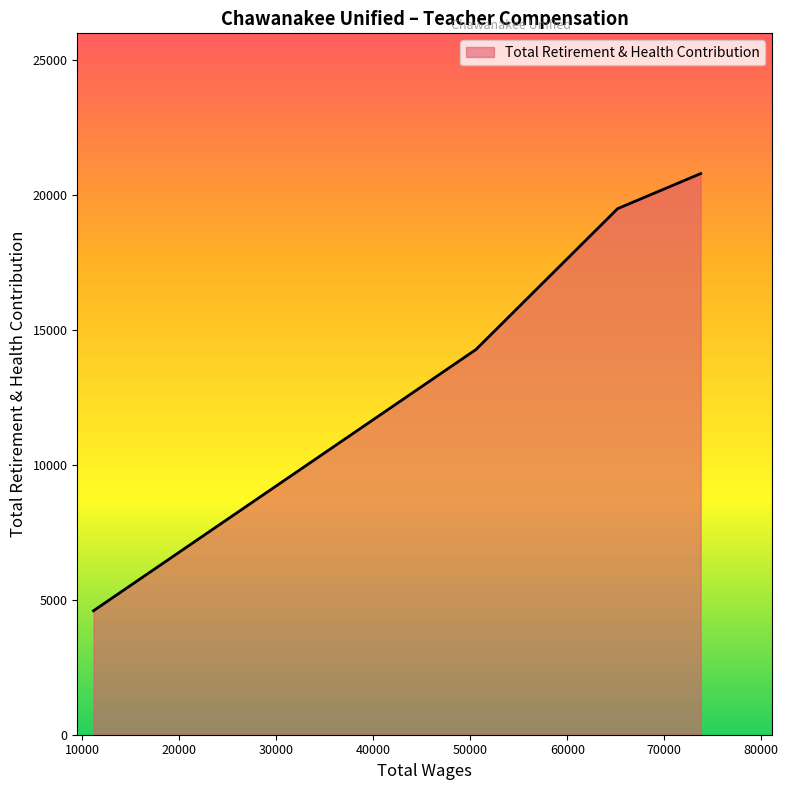

What is the smallest value displayed?

4593